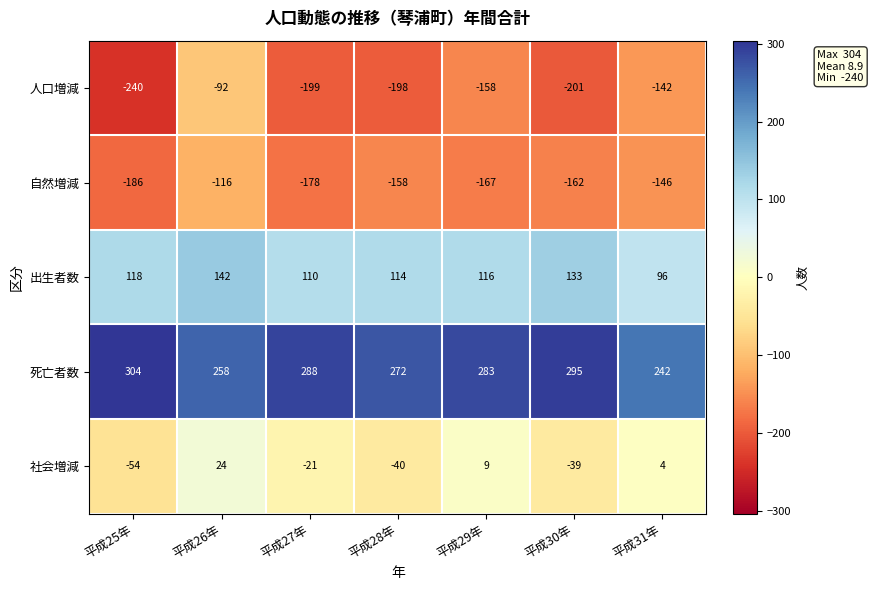

At 平成27年, list the series in order from smallest to largest.

人口増減, 自然増減, 社会増減, 出生者数, 死亡者数